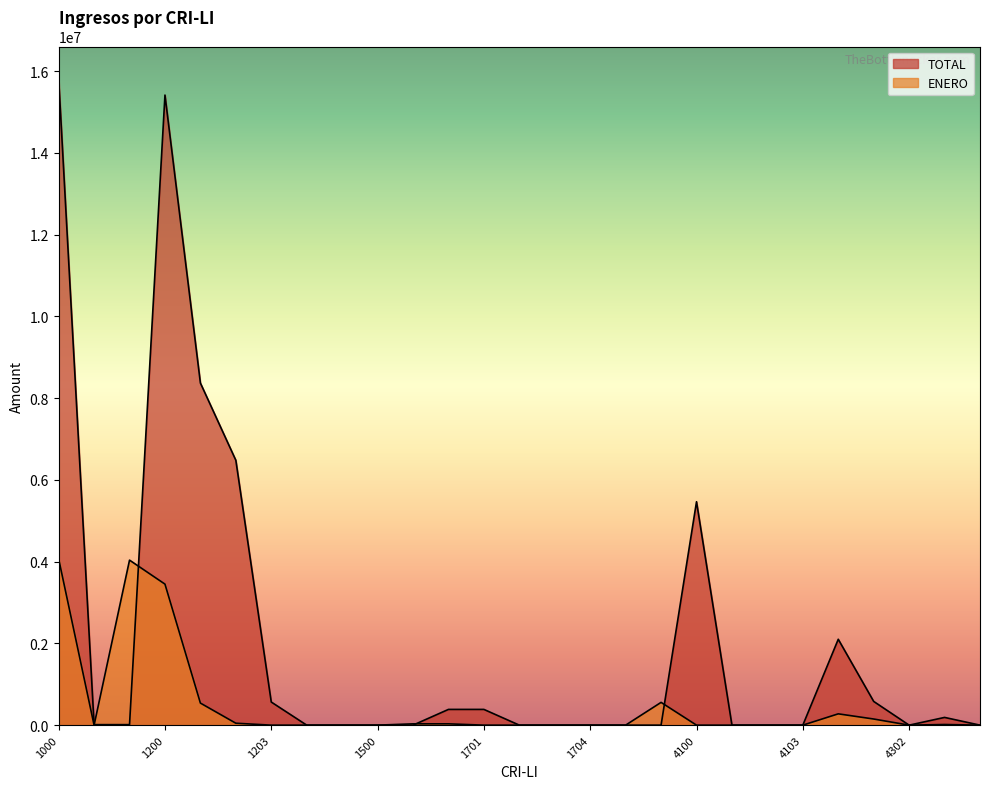

Reading left to right, what are all the values shown in this chart?

ENERO: 4069441	0	4037341	3450234	540000	47107	0	0	0	0	32100	32100	0	0	0	0	0	557173	0	0	0	0	276736	150000	0	15766	0
TOTAL: 15812880	12400	12400	15415280	8370000	6480000	565280	0	0	0	0	385200	385200	0	0	0	0	0	5466400	0	0	0	2101200	580400	0	189200	0